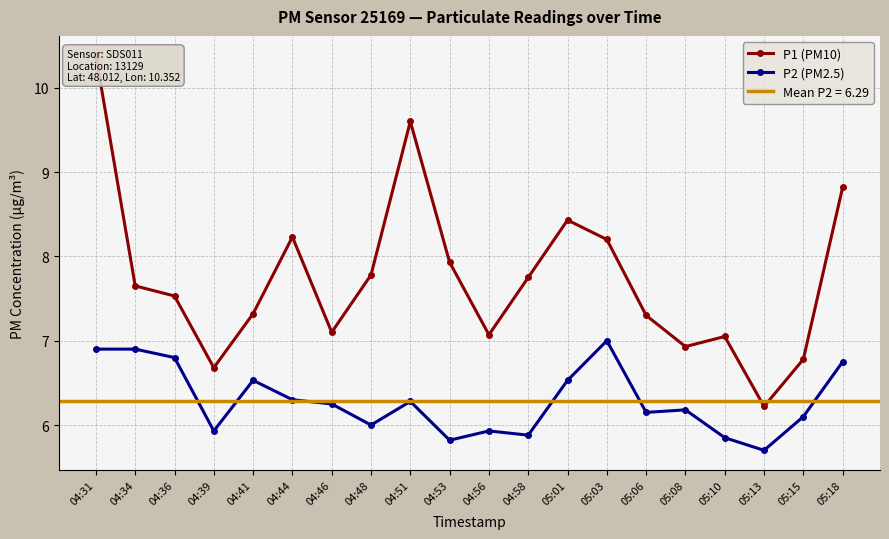

What is the sum of all P1 (PM10) values?

154.8